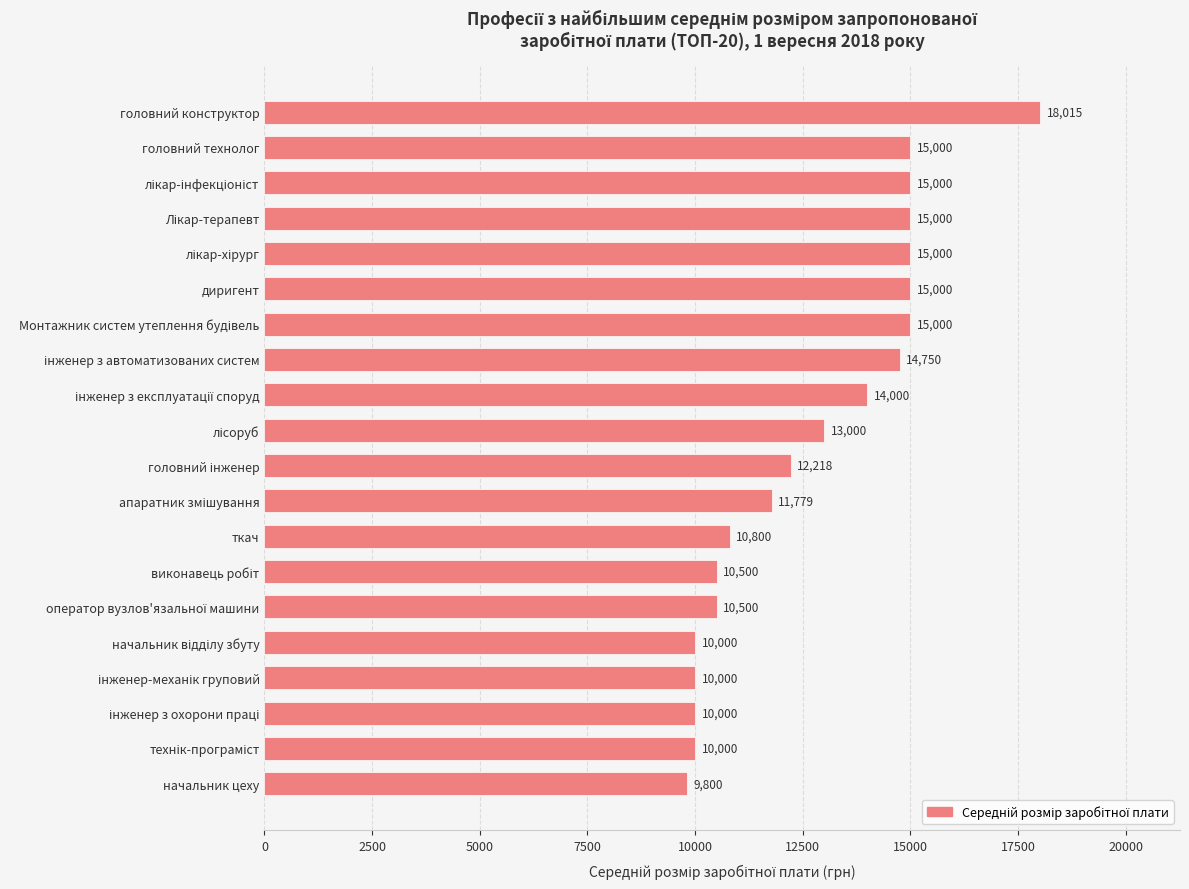

What is the average value?

12768.1